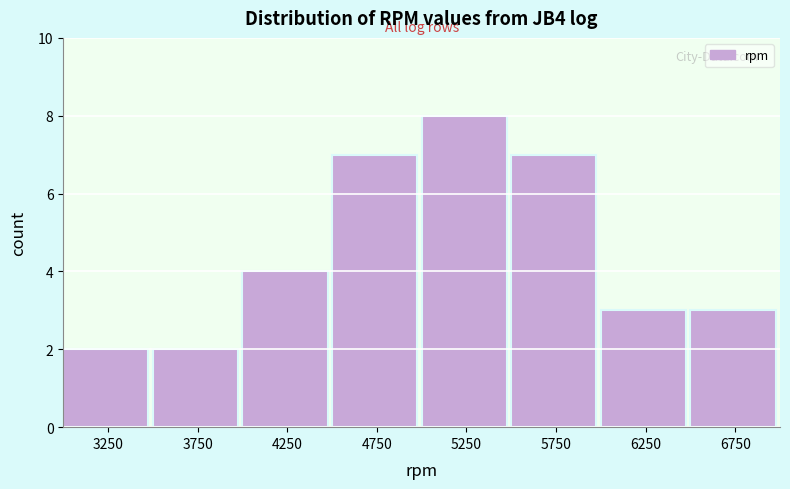

Over which range of the x-axis is the bar tallest?

5000 to 5500